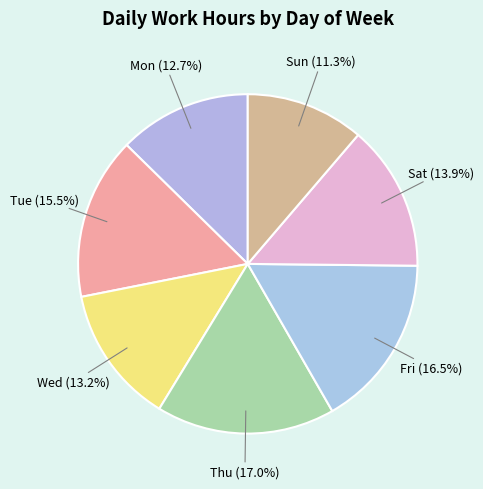

Which category has the smallest portion of the pie?

Sun